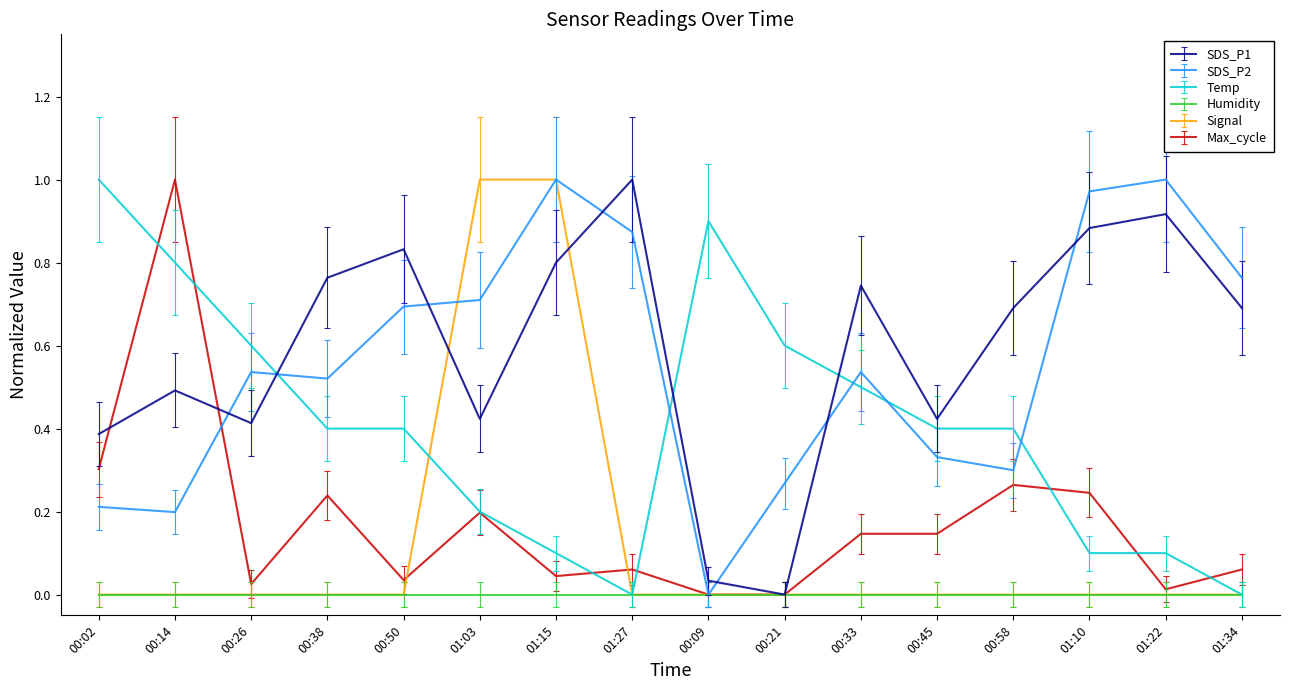

What are all the series names shown in the legend?

SDS_P1, SDS_P2, Temp, Humidity, Signal, Max_cycle